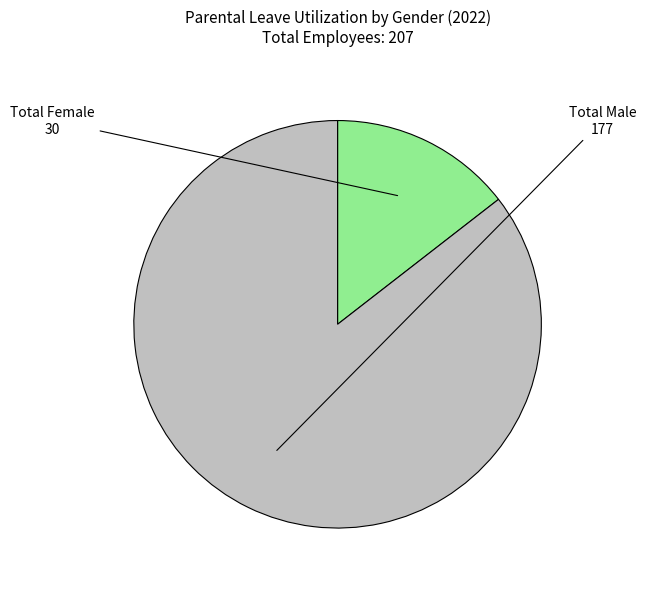

Is there any slice that represents more than half of the pie?

Yes